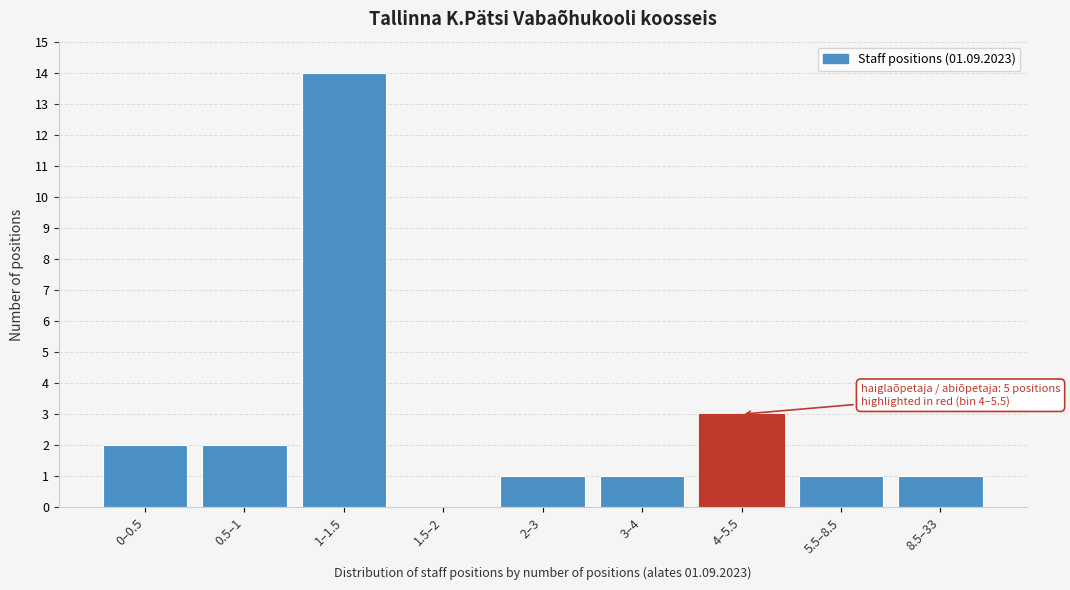

Reading left to right, what are all the values shown in this chart?

0–0.5=2	0.5–1=2	1–1.5=14	1.5–2=0	2–3=1	3–4=1	4–5.5=3	5.5–8.5=1	8.5–33=1